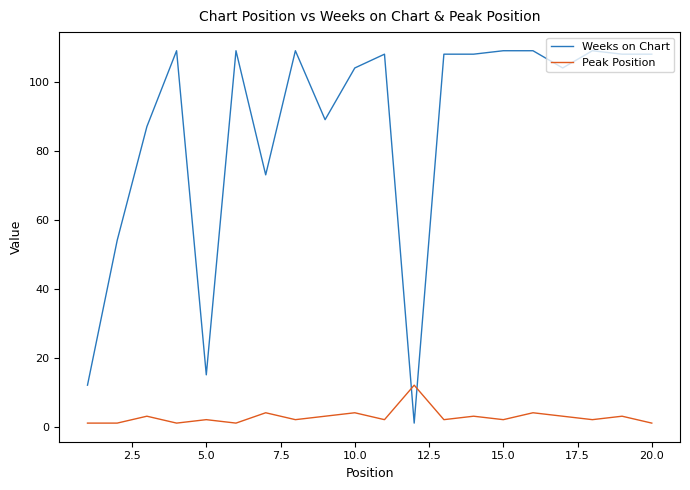

Reading left to right, extract all data points from this chart.

Weeks on Chart: 12	54	87	109	15	109	73	109	89	104	108	1	108	108	109	109	104	109	108	108
Peak Position: 1	1	3	1	2	1	4	2	3	4	2	12	2	3	2	4	3	2	3	1